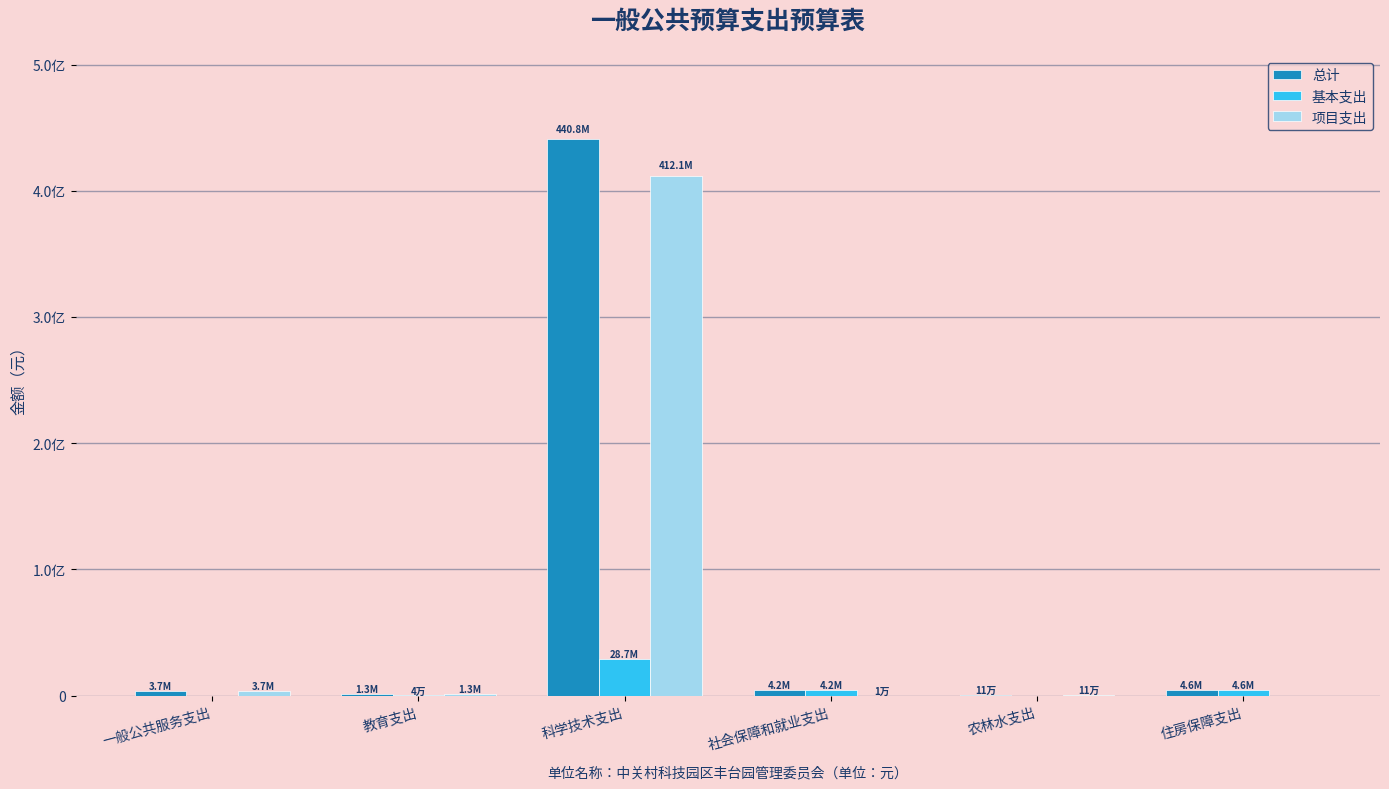

Does the chart contain stacked bars?

No